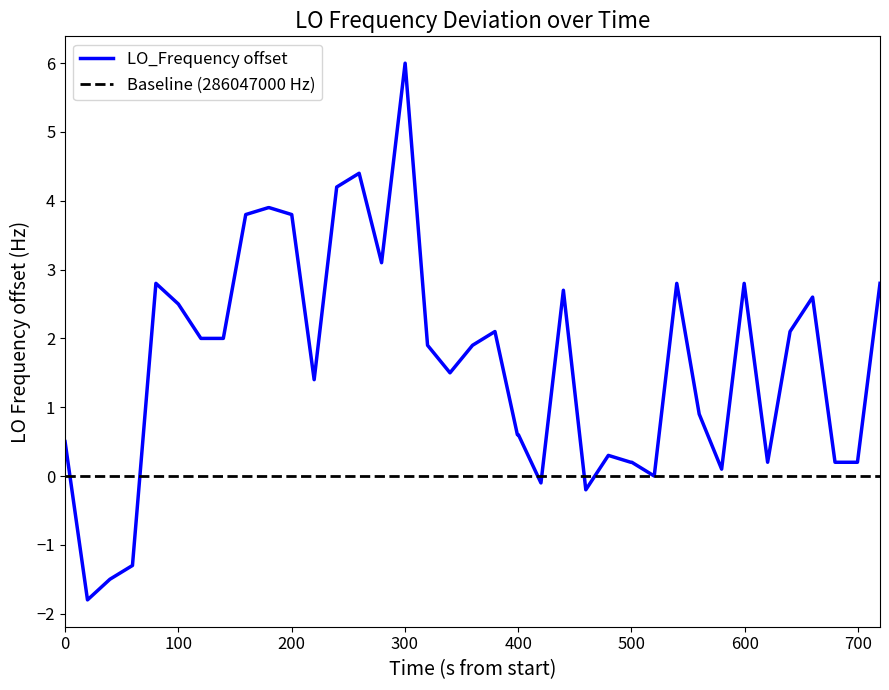

The value of LO_Frequency offset at 0 is 0.5. True or false?

True